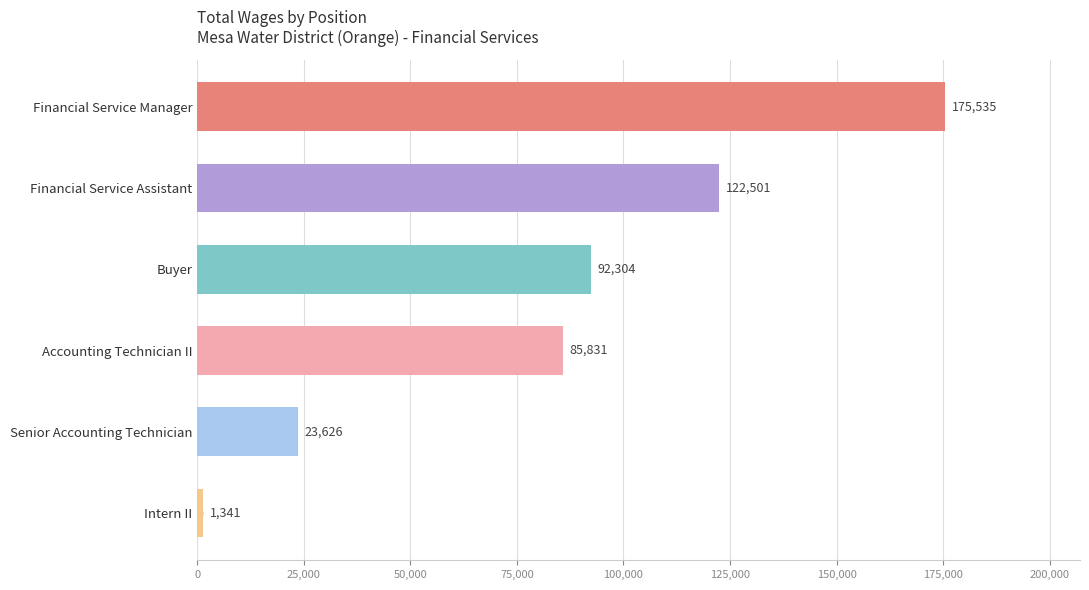

At which category does the chart reach its peak across all series?

Financial Service Manager